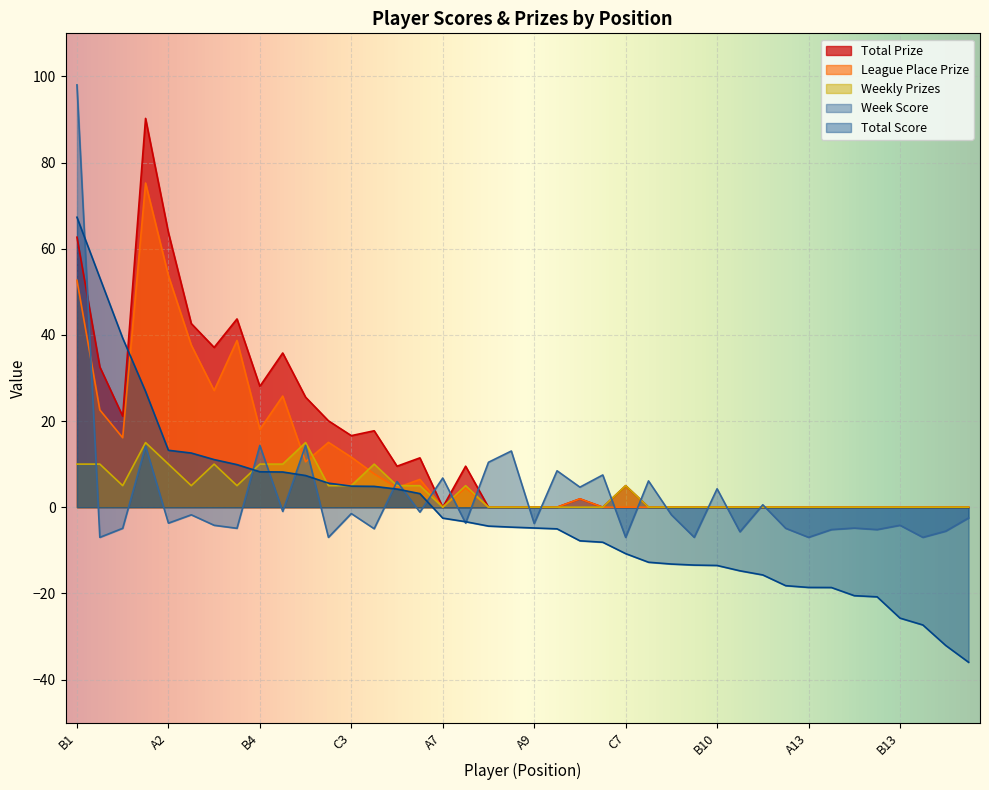

What is the difference between the maximum and minimum values in the Total Prize series?

90.2